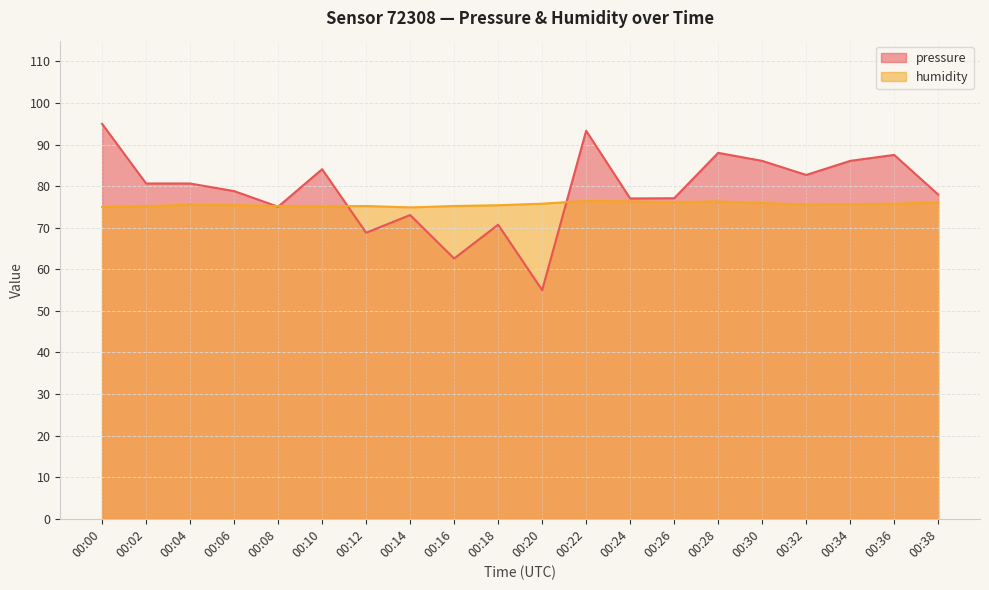

The value of humidity at 00:36 is 46.6. True or false?

False